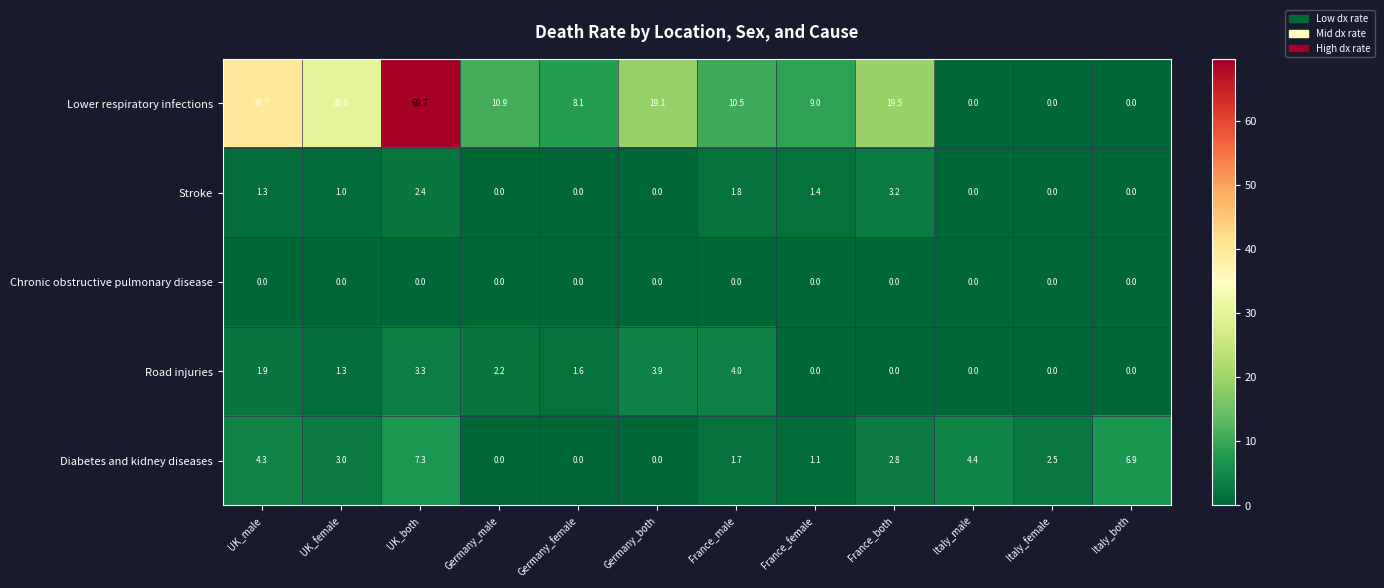

Which label corresponds to the largest value in the chart?

UK_both